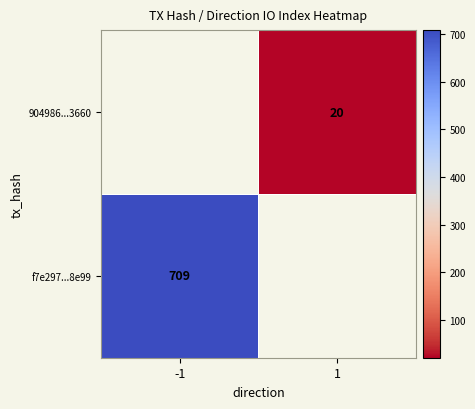

Is it true that f7e297...8e99 equals 314.1 at -1?

False